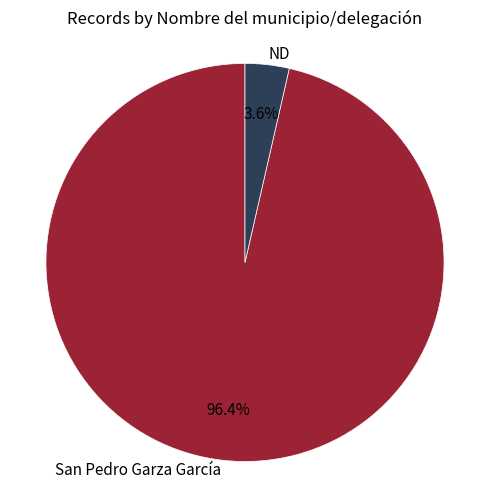

What percentage is NOT represented by San Pedro Garza García?

3.6%